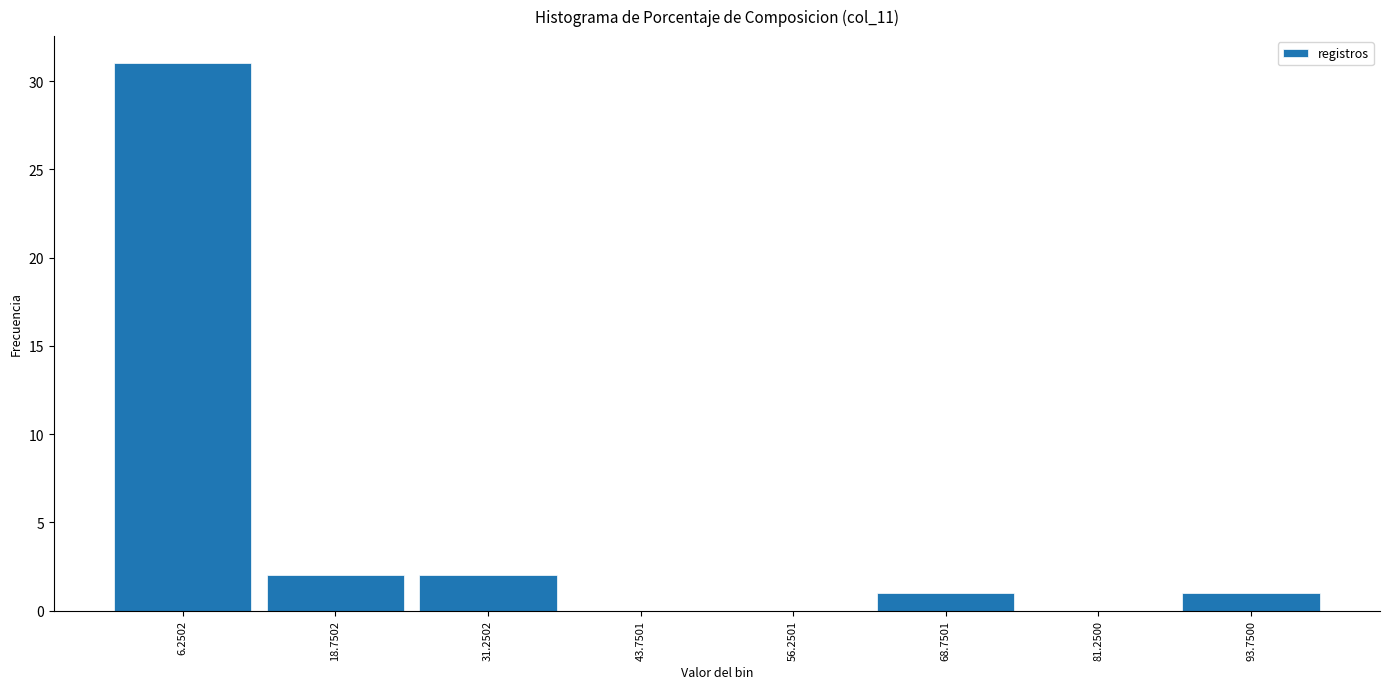

What is the height of the bar covering 62 to 76 on the x-axis? Neither the bar edges nor the heights are printed on the chart, so give them approximately, as read against the axes.

1